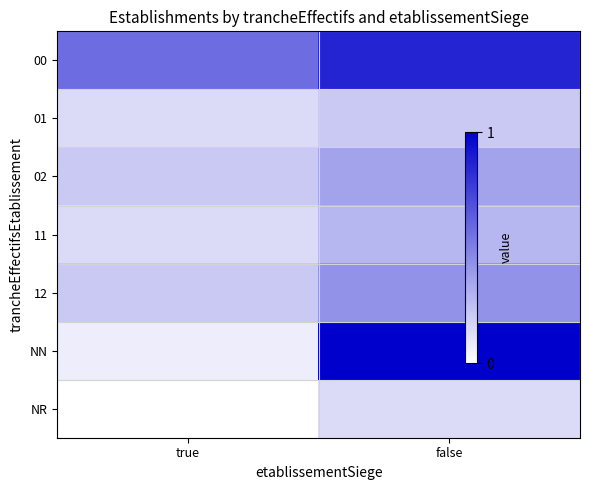

Reading right to left, extract all data points from this chart.

00: false=0.9	true=0.6
01: false=0.2	true=0.1
02: false=0.4	true=0.2
11: false=0.3	true=0.1
12: false=0.4	true=0.2
NN: false=1.0	true=0.1
NR: false=0.1	true=0.0